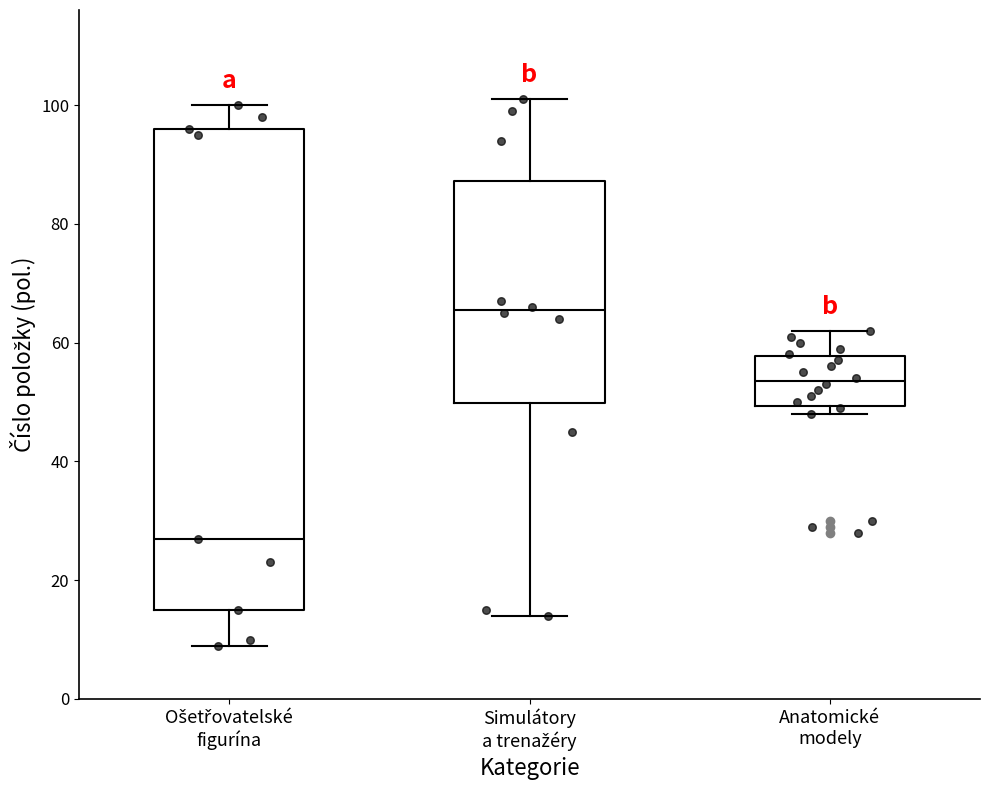

Reading left to right, transcribe this box plot: for each box, give where its median line is, the range the box spans, and where its two whiskers end, as read against the y-axis. The values are not printed on the chart, so give them approximately, as read against the axis.

Ošetřovatelské figurína: median 28, box 16 to 96, whiskers 10 to 100
Simulátory a trenažéry: median 66, box 50 to 88, whiskers 14 to 102
Anatomické modely: median 54, box 50 to 58, whiskers 48 to 62